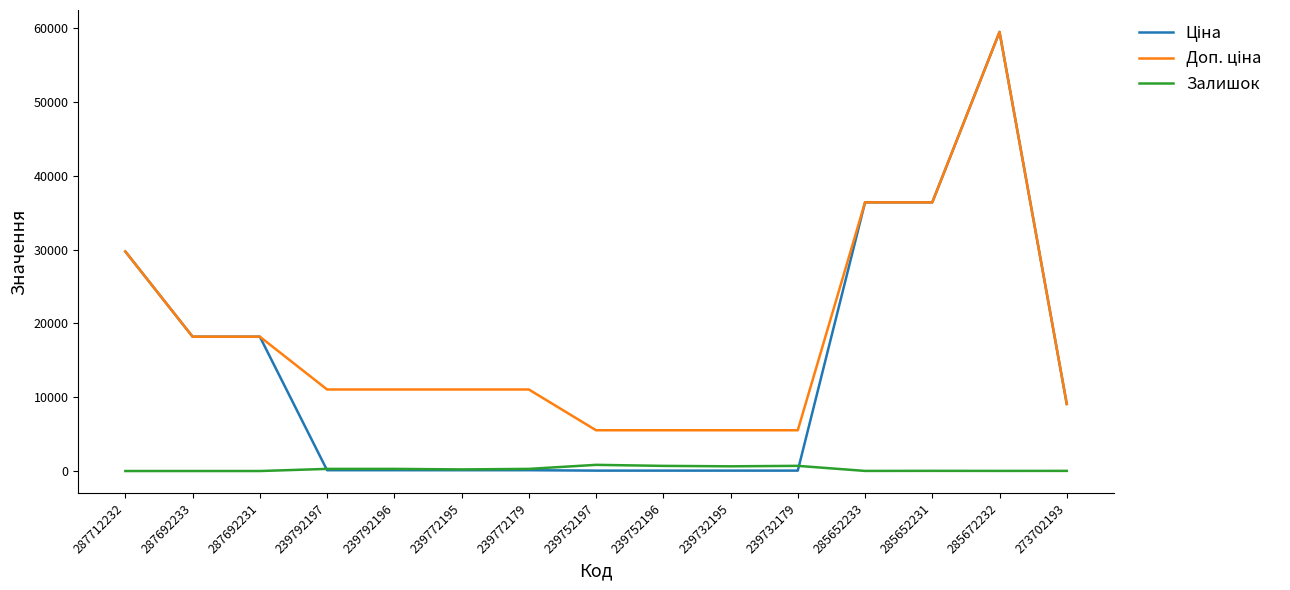

Does the chart display data point markers on the line(s)?

No